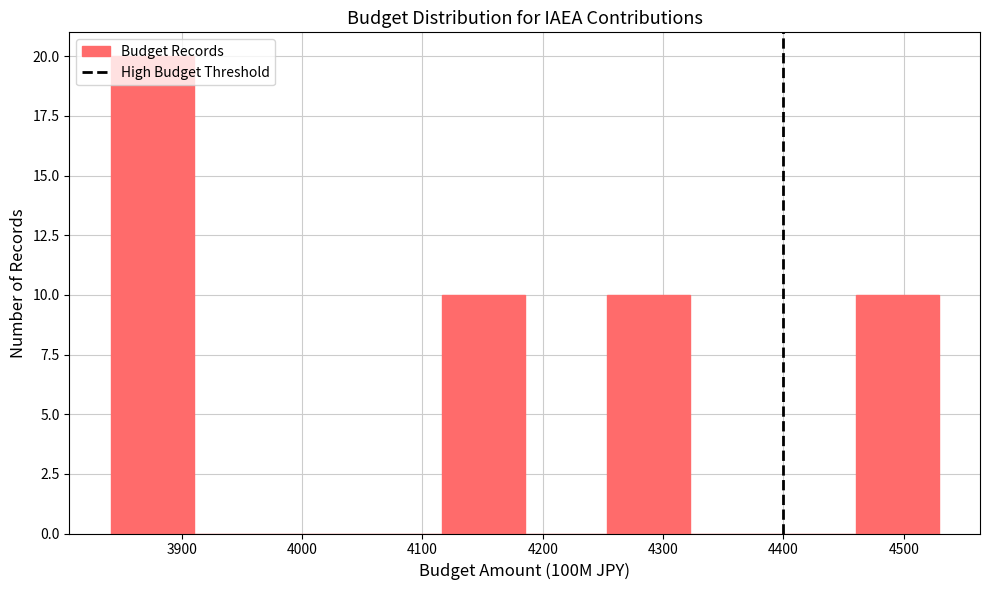

Over which range of the x-axis is the bar tallest?

3840 to 3910